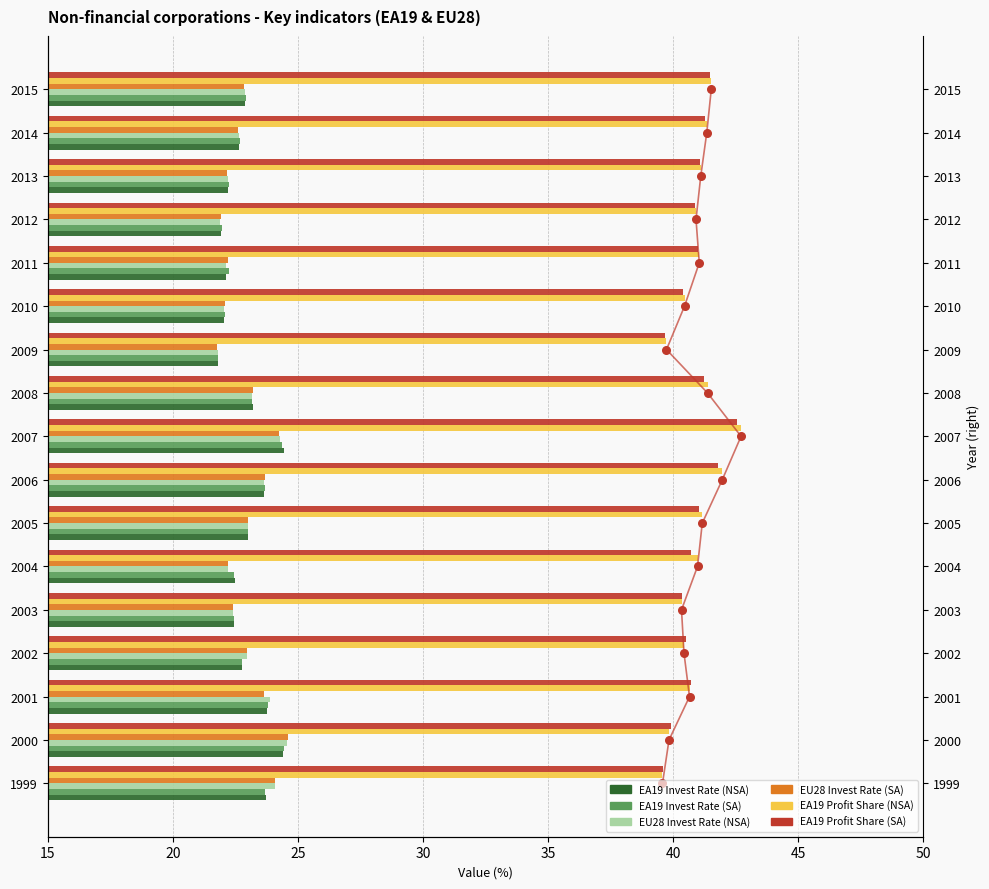

Which series reaches the maximum Y coordinate?

EA19 Profit Share (NSA)